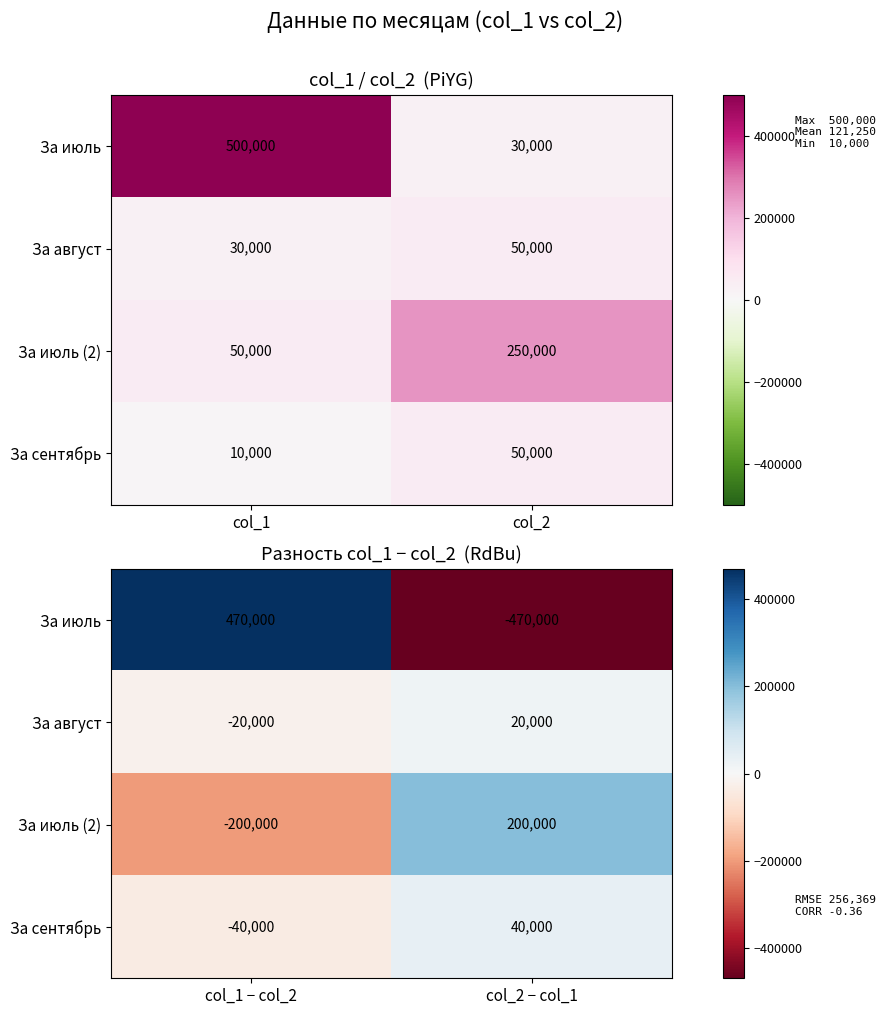

At which label does За июль reach its peak?

col_1 − col_2